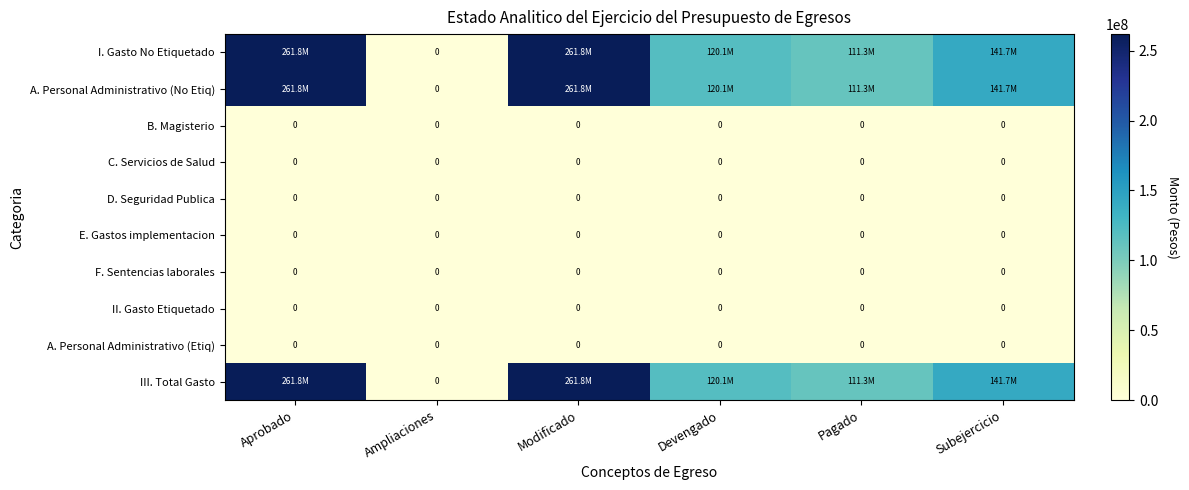

At which category is the sum across all series the highest?

Aprobado